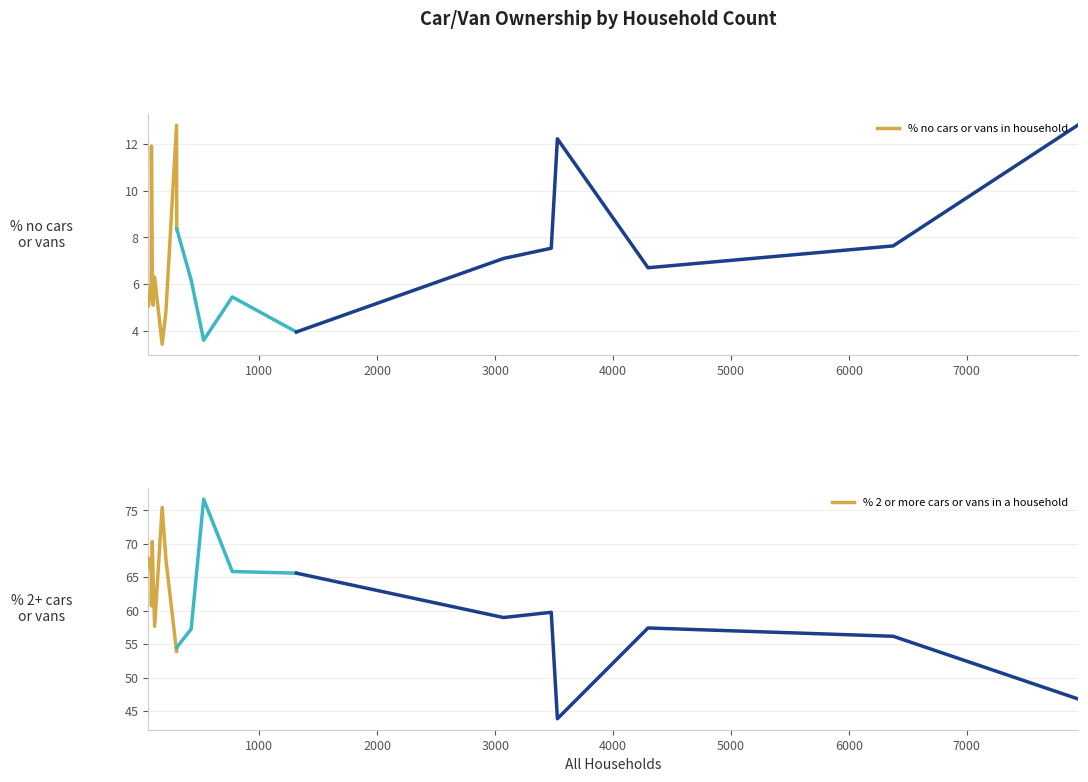

Does the chart display data point markers on the line(s)?

No